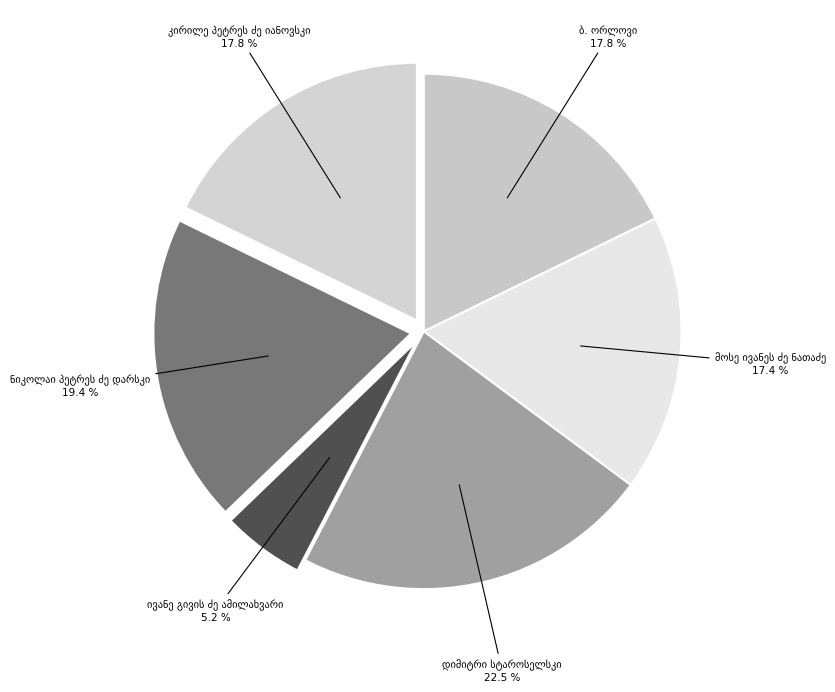

Does any single category account for the majority?

No